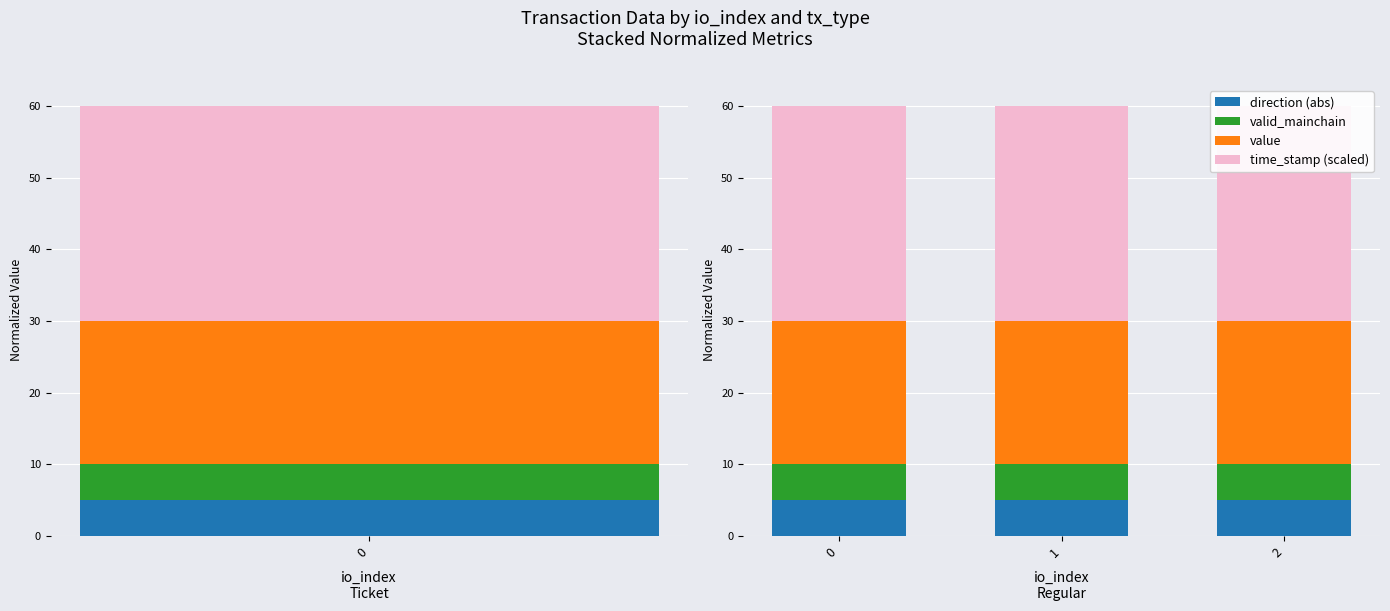

What are all the series names shown in the legend?

direction (abs), valid_mainchain, value, time_stamp (scaled)